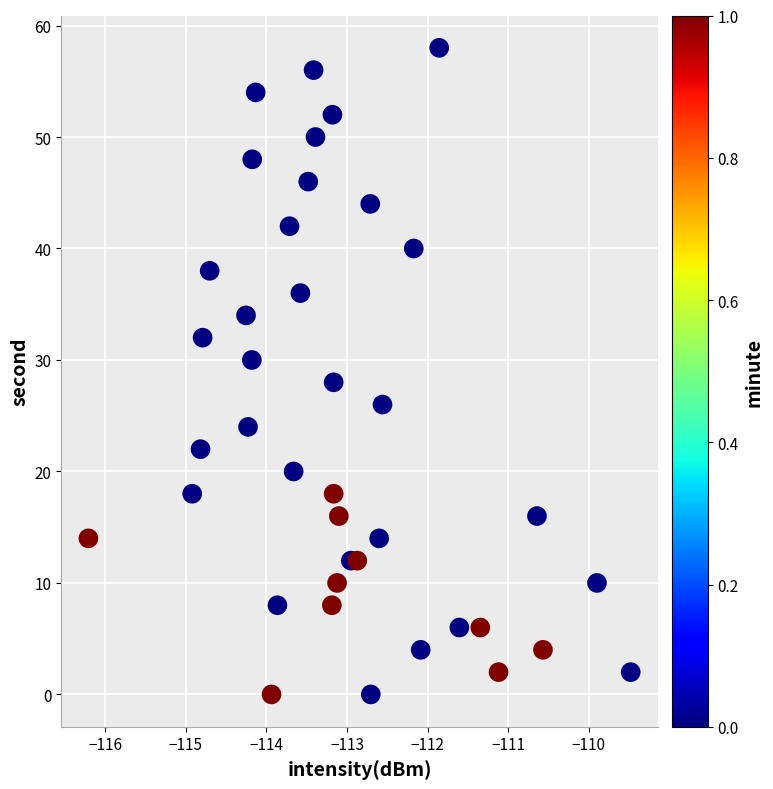

What is the range of Y values (max minus min)?

58